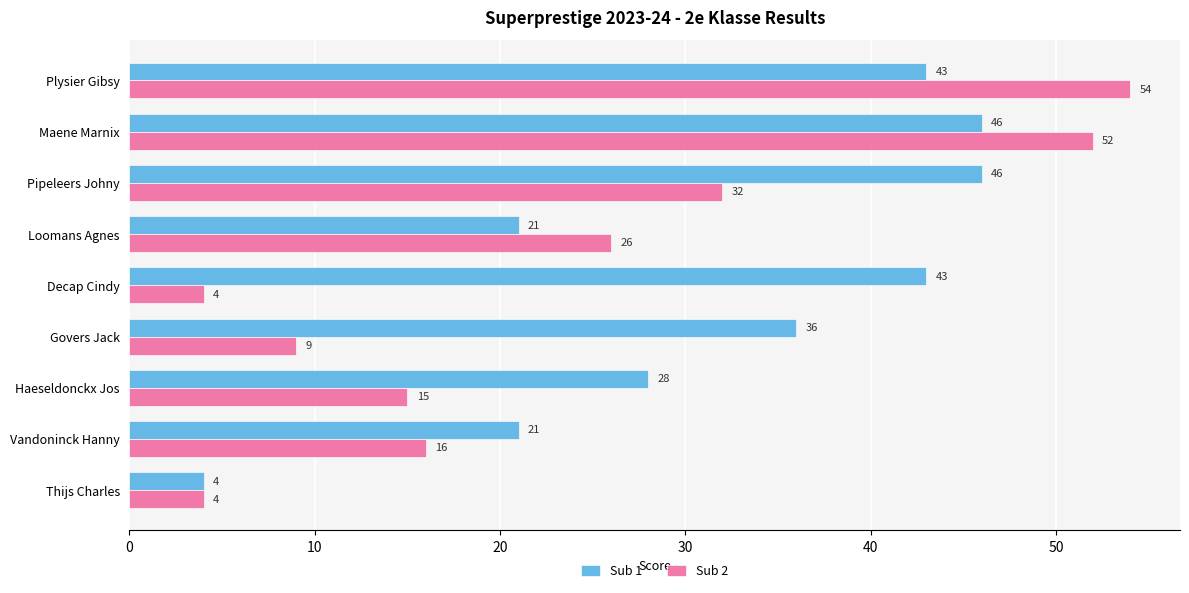

Rank the series by their maximum value, from highest to lowest.

Sub 2, Sub 1